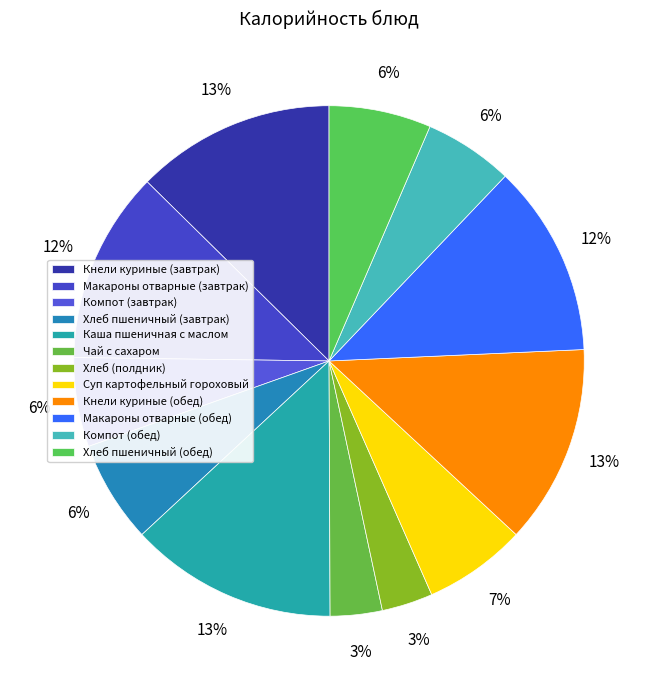

Approximately how many times larger is the value at Чай с сахаром compared to Компот (завтрак)?

0.6